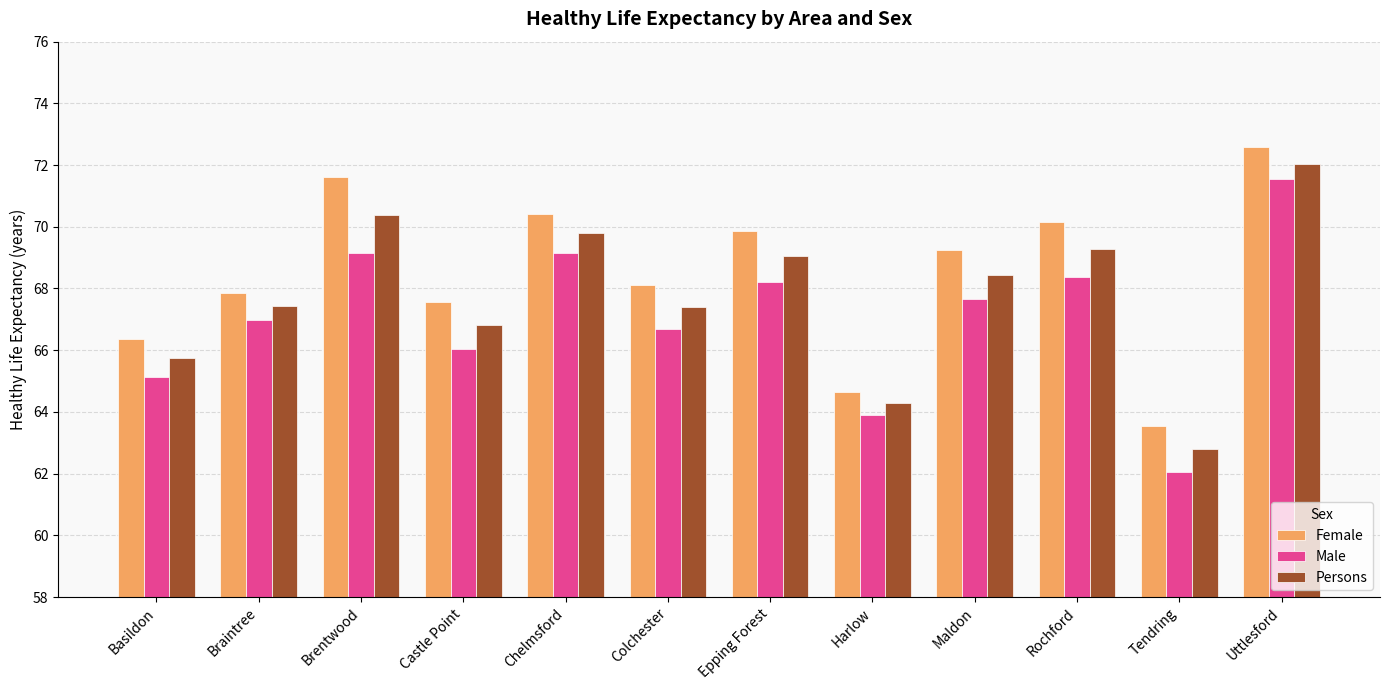

At Maldon, list the series in order from smallest to largest.

Male, Persons, Female